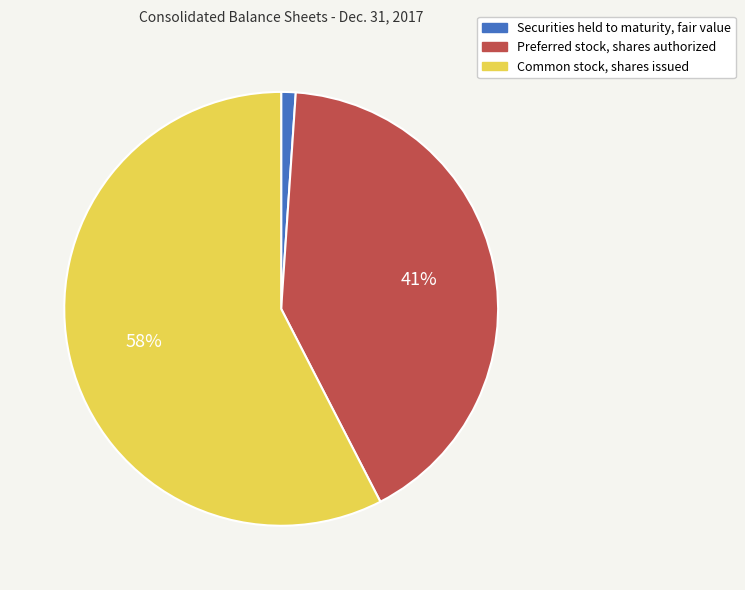

Which slice is the smallest?

Securities held to maturity, fair value